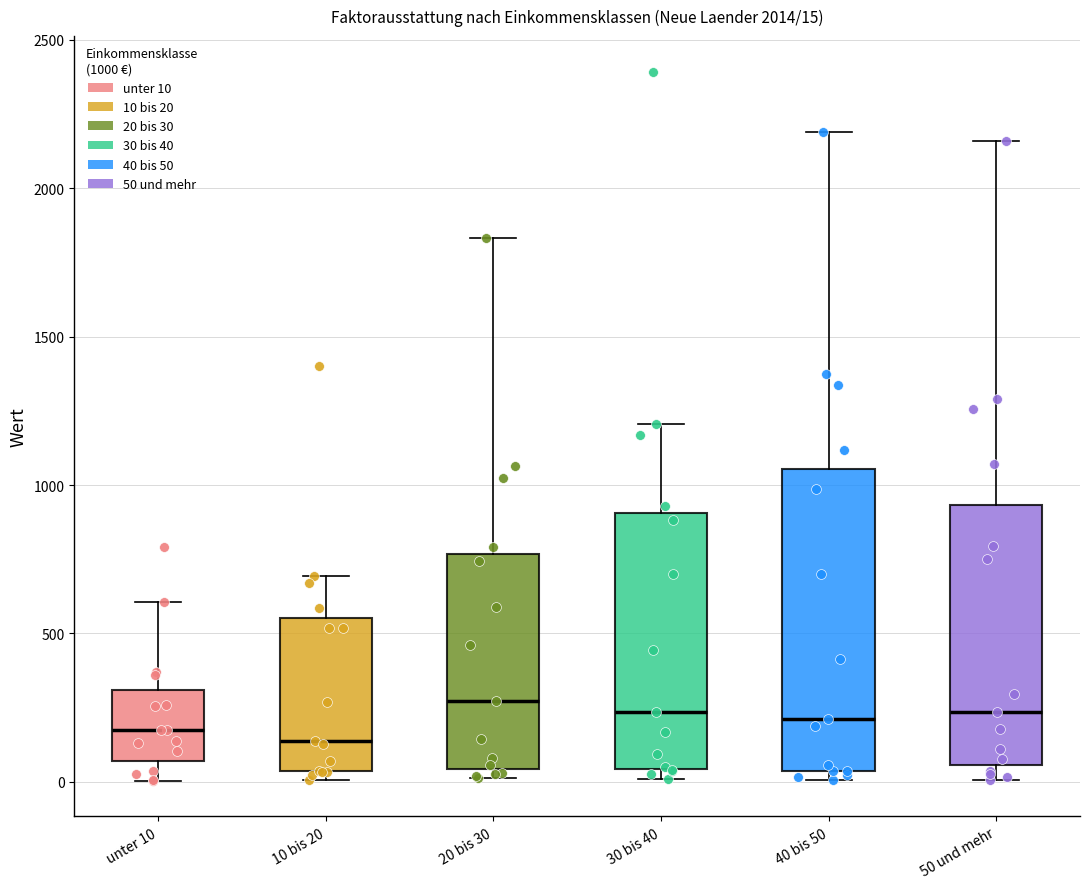

Comparing the boxes themselves (not the whiskers), which one is the tallest?

40 bis 50